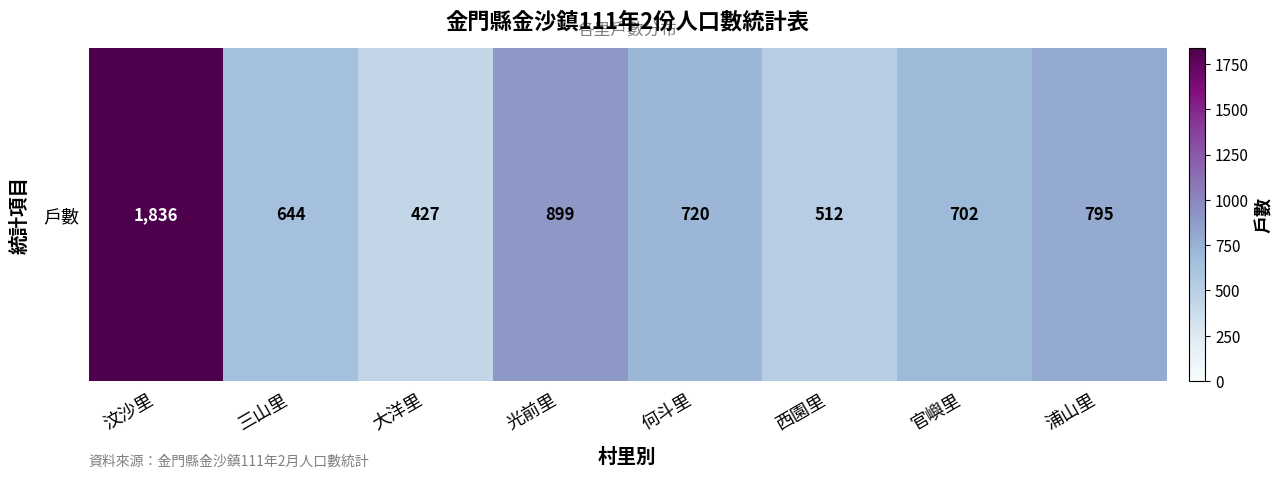

What is the change in value from 三山里 to 光前里?

+255